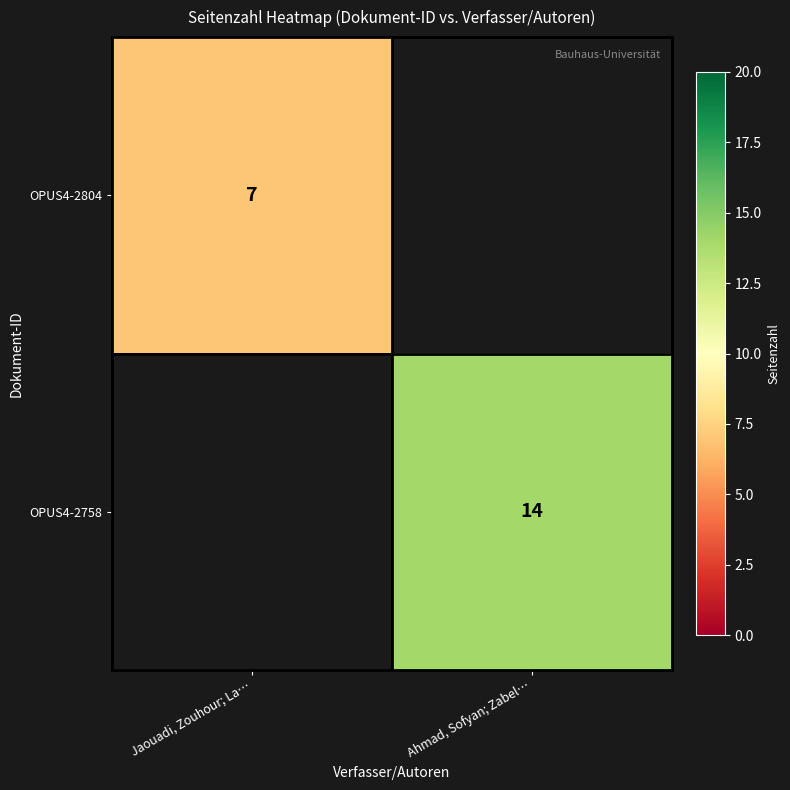

At how many categories does at least one series exceed 9?

1